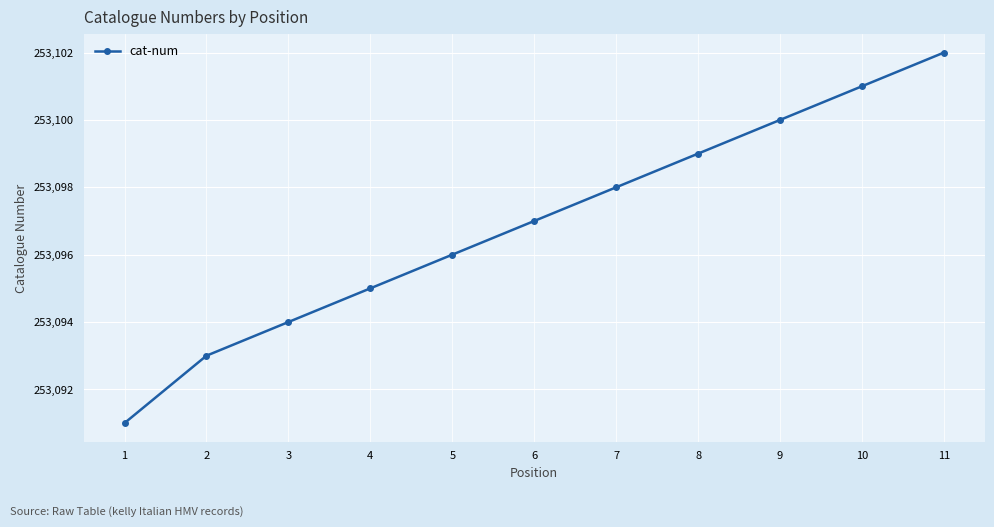

What is the value of the 7th point from the left?

253098